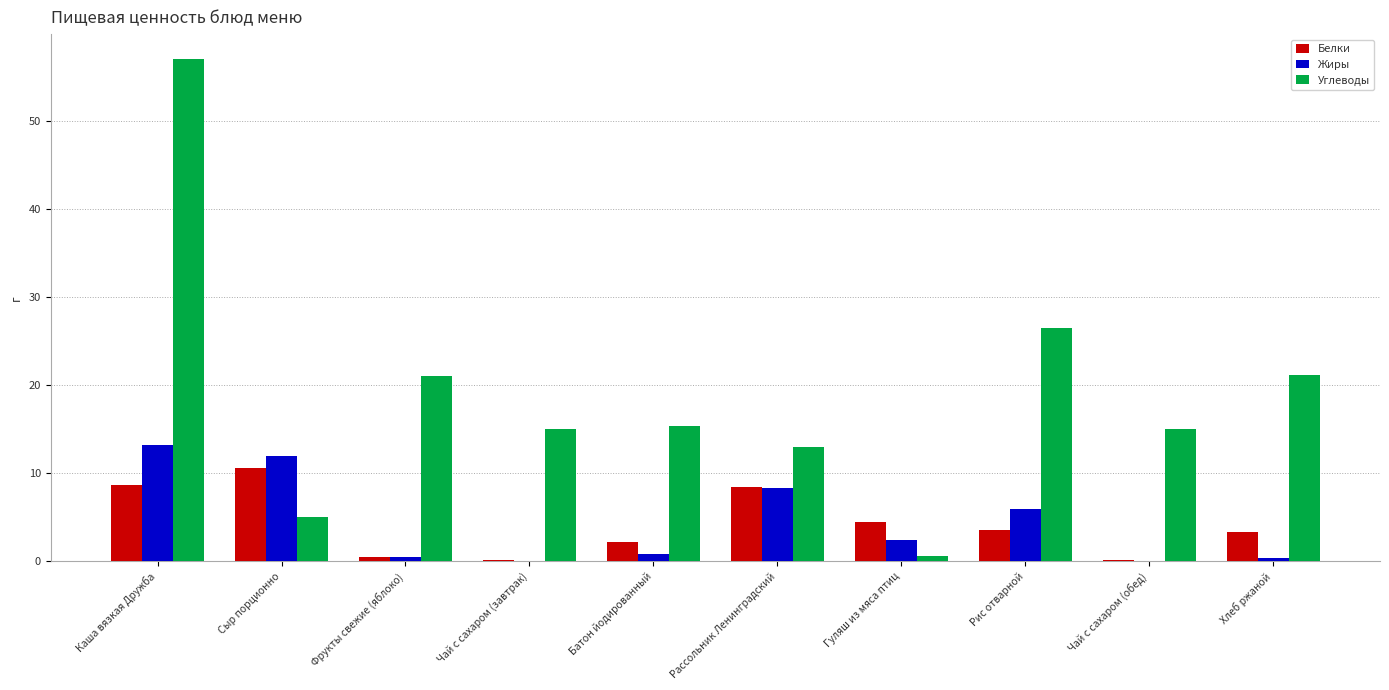

The Белки series shows 3.3 at Хлеб ржаной. True or false?

True